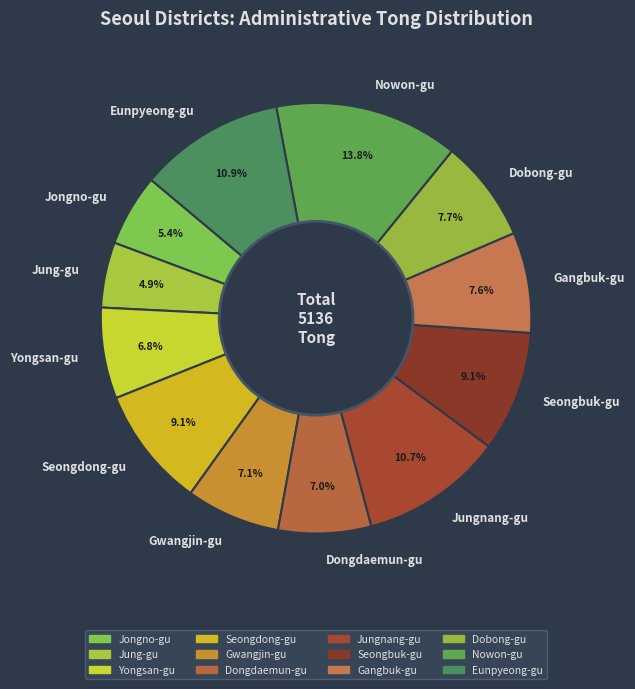

What percentage is the Seongdong-gu slice, to the nearest percent?

9%